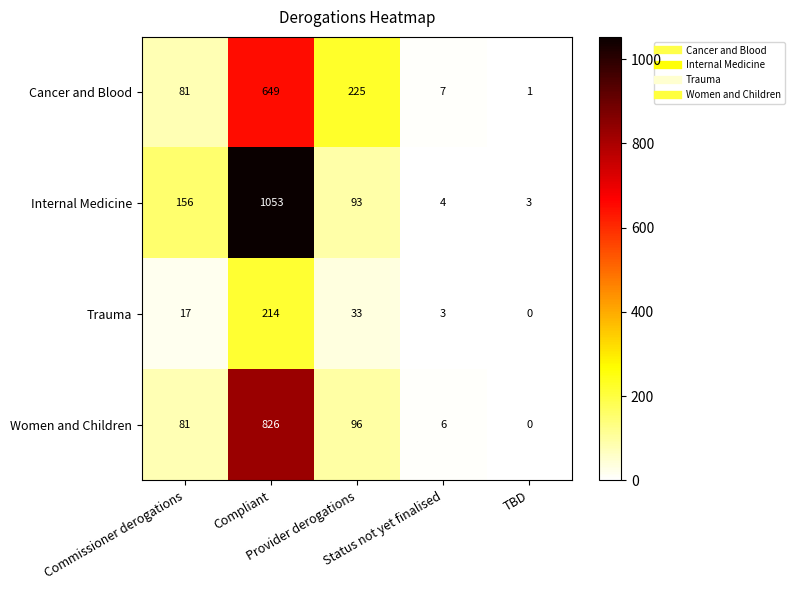

Which series has the largest total across all categories?

Internal Medicine